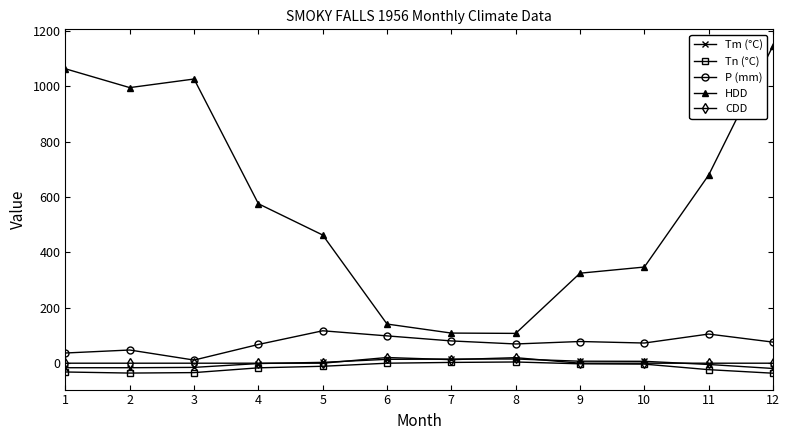

How many data points in Tn (°C) are less than -11?

7